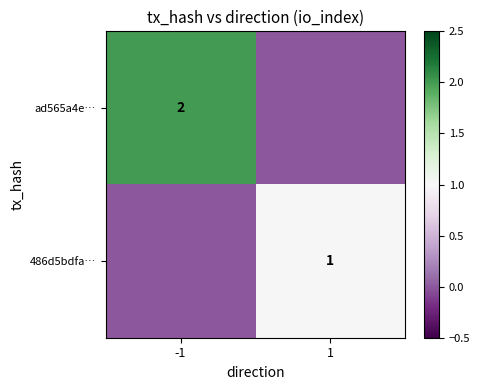

Which label corresponds to the largest value in the chart?

-1